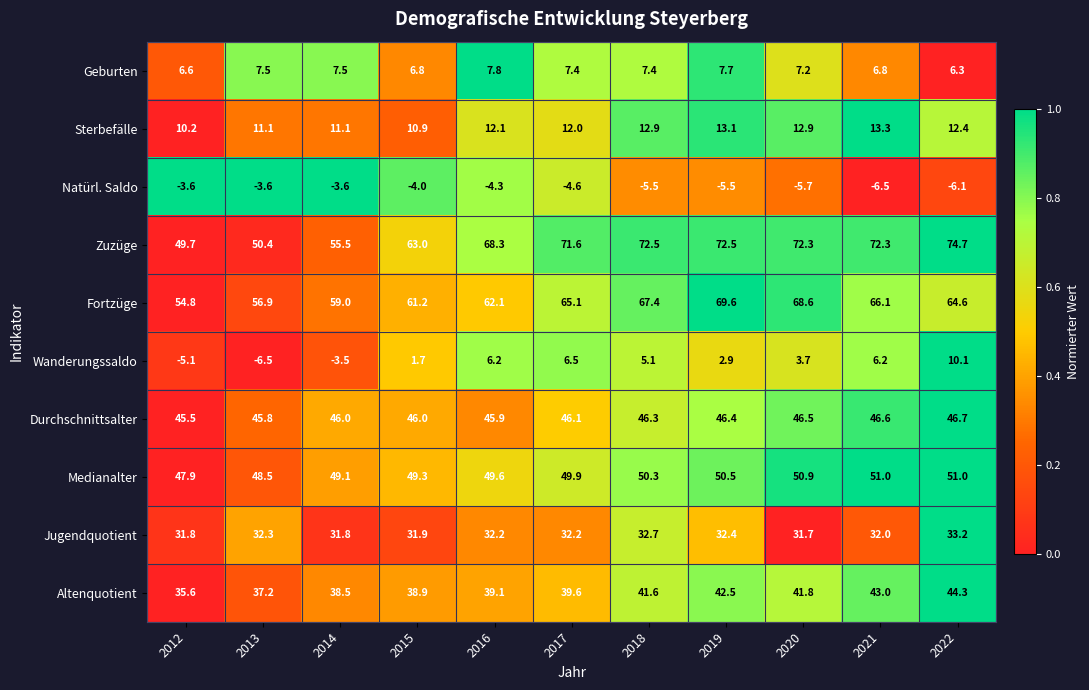

What is the sum of the Jugendquotient values at 2018 and 2013?

65.0